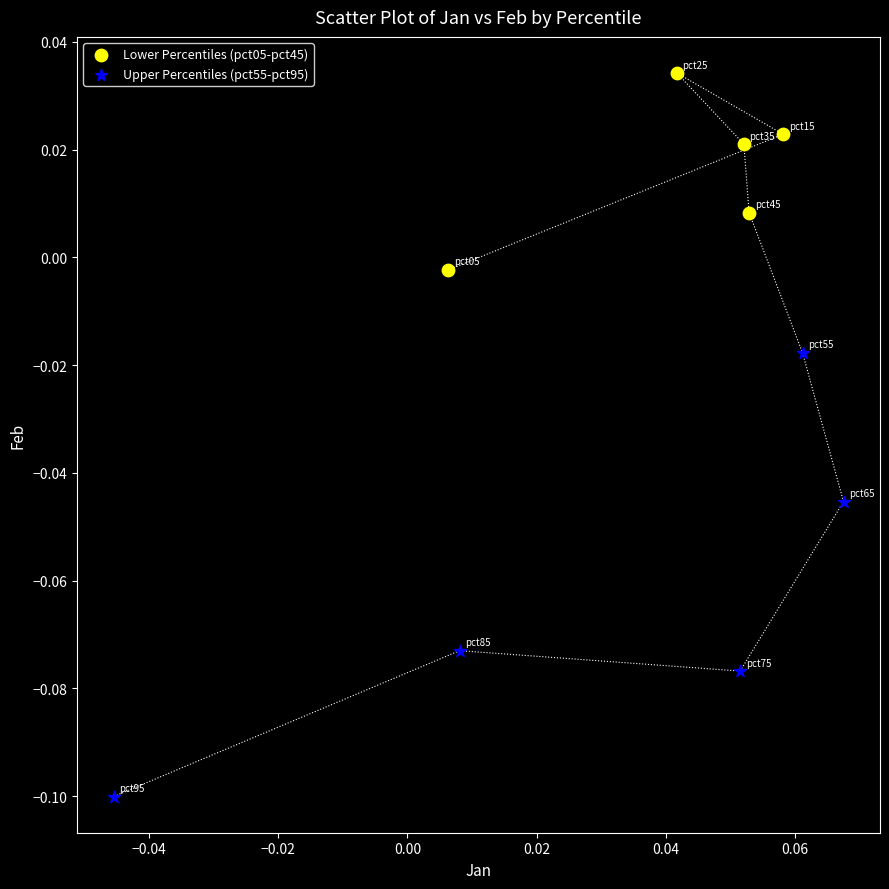

What are all the series names shown in the legend?

Lower Percentiles (pct05-pct45), Upper Percentiles (pct55-pct95)